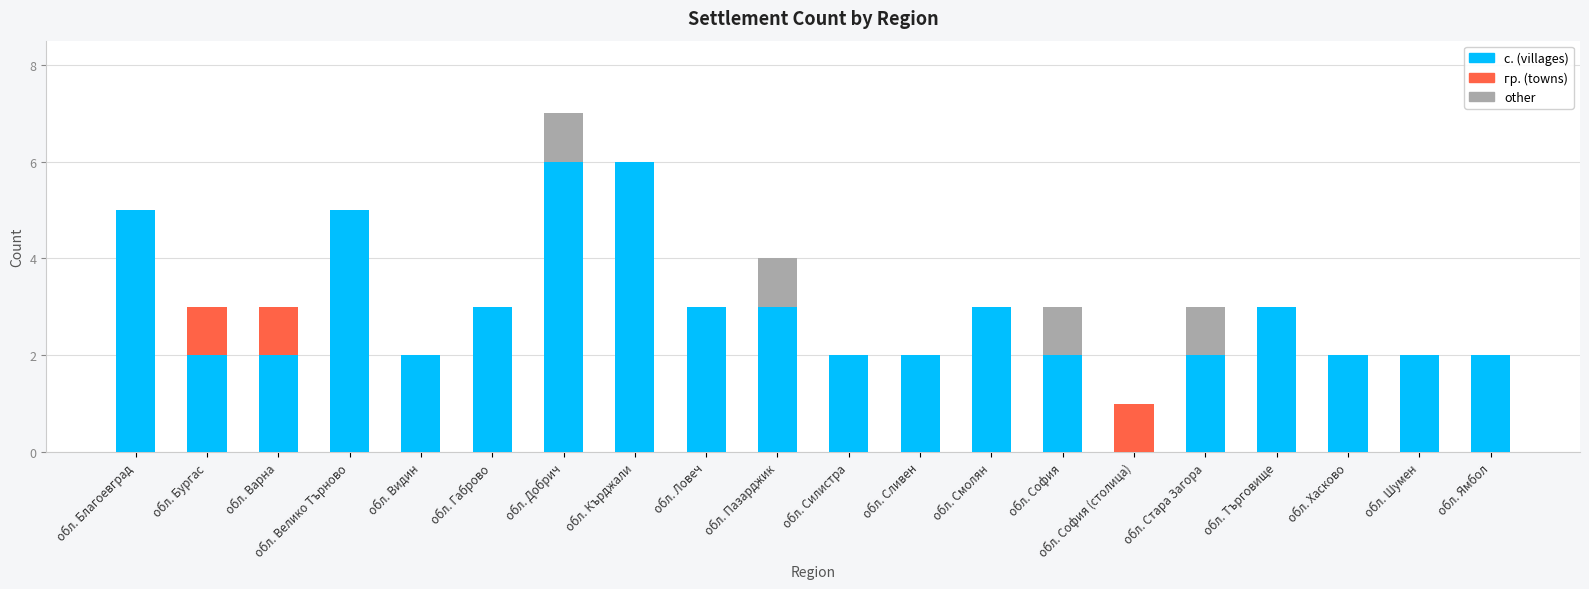

What is the total value across all series at обл. Варна?

3